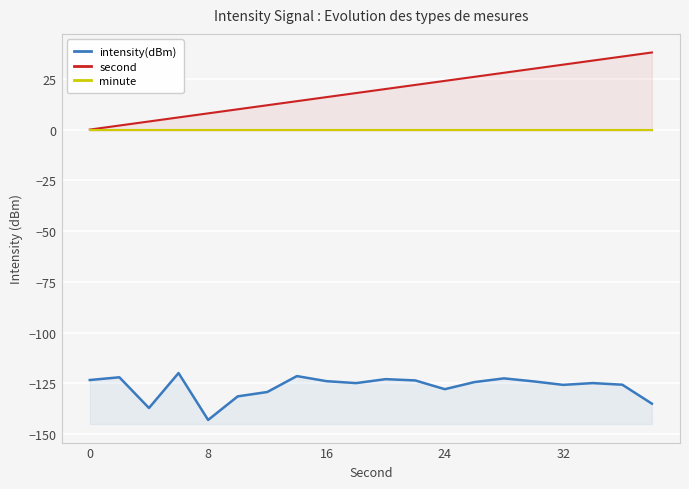

Reading left to right, what are all the values shown in this chart?

intensity(dBm): -123.4	-122.1	-137.2	-120.0	-143.1	-131.5	-129.3	-121.5	-124.0	-124.9	-123.0	-123.6	-127.9	-124.4	-122.6	-124.1	-125.8	-124.9	-125.7	-135.0
second: 0.0	2.0	4.0	6.0	8.0	10.0	12.0	14.0	16.0	18.0	20.0	22.0	24.0	26.0	28.0	30.0	32.0	34.0	36.0	38.0
minute: 0.0	0.0	0.0	0.0	0.0	0.0	0.0	0.0	0.0	0.0	0.0	0.0	0.0	0.0	0.0	0.0	0.0	0.0	0.0	0.0